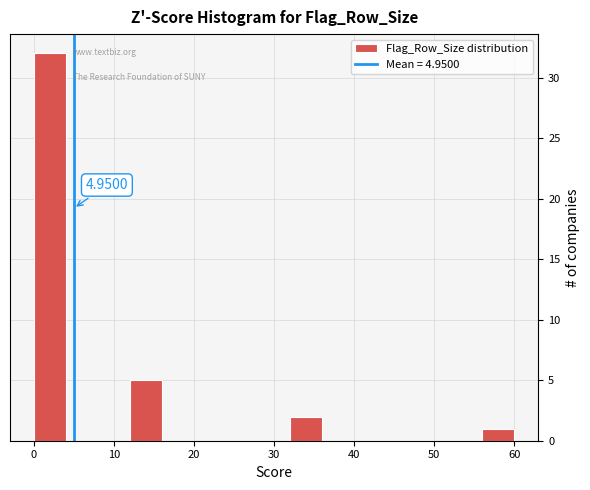

Over which range of the x-axis is the bar tallest?

0 to 4